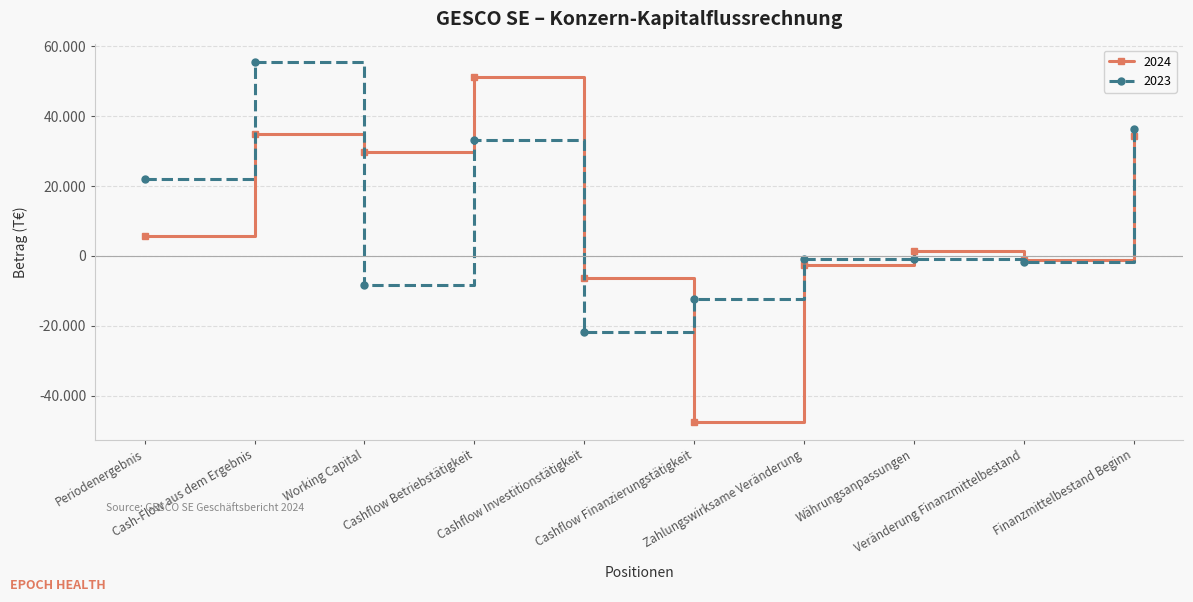

What are all the series names shown in the legend?

2024, 2023